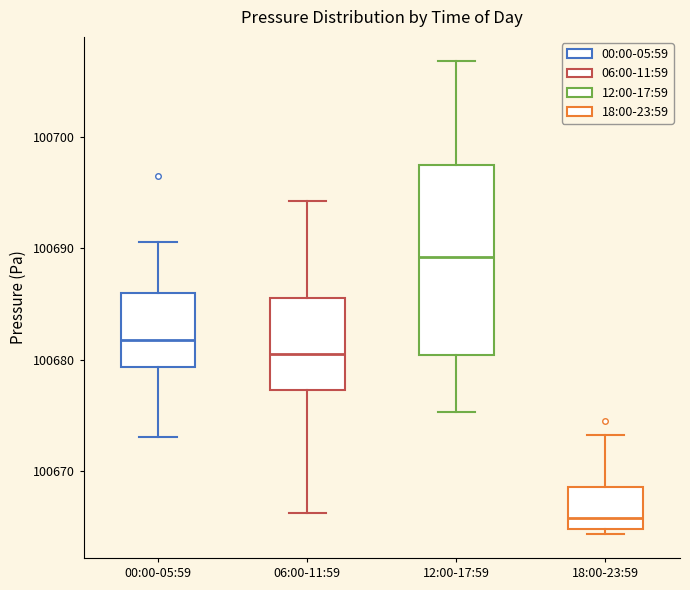

Where is the upper edge of the box for 18:00-23:59 on the y-axis? The values are not printed on the chart, so give them approximately, as read against the axis.

100669